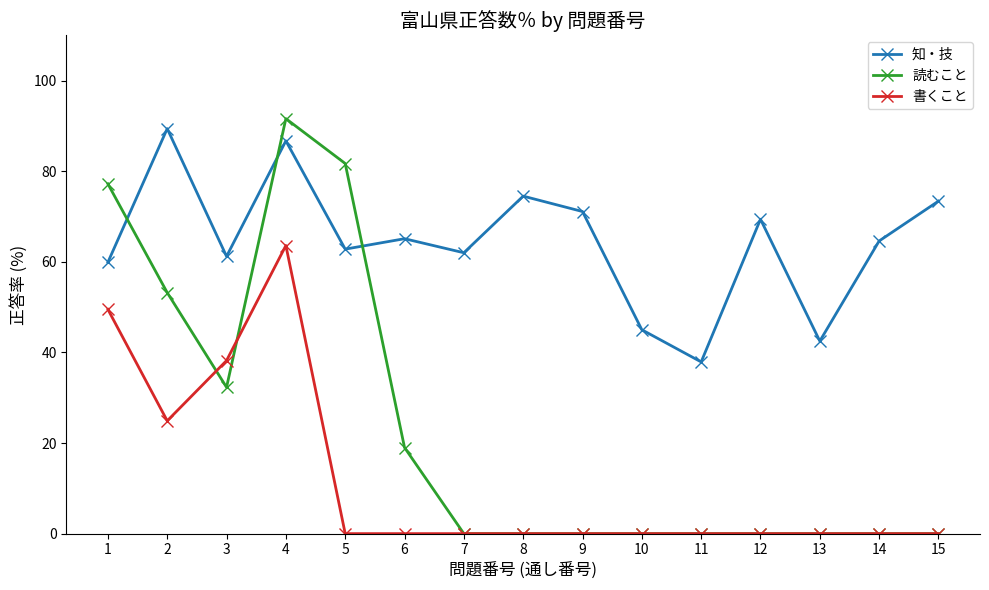

True or false: 書くこと has a value of 0.0 at 6.

True